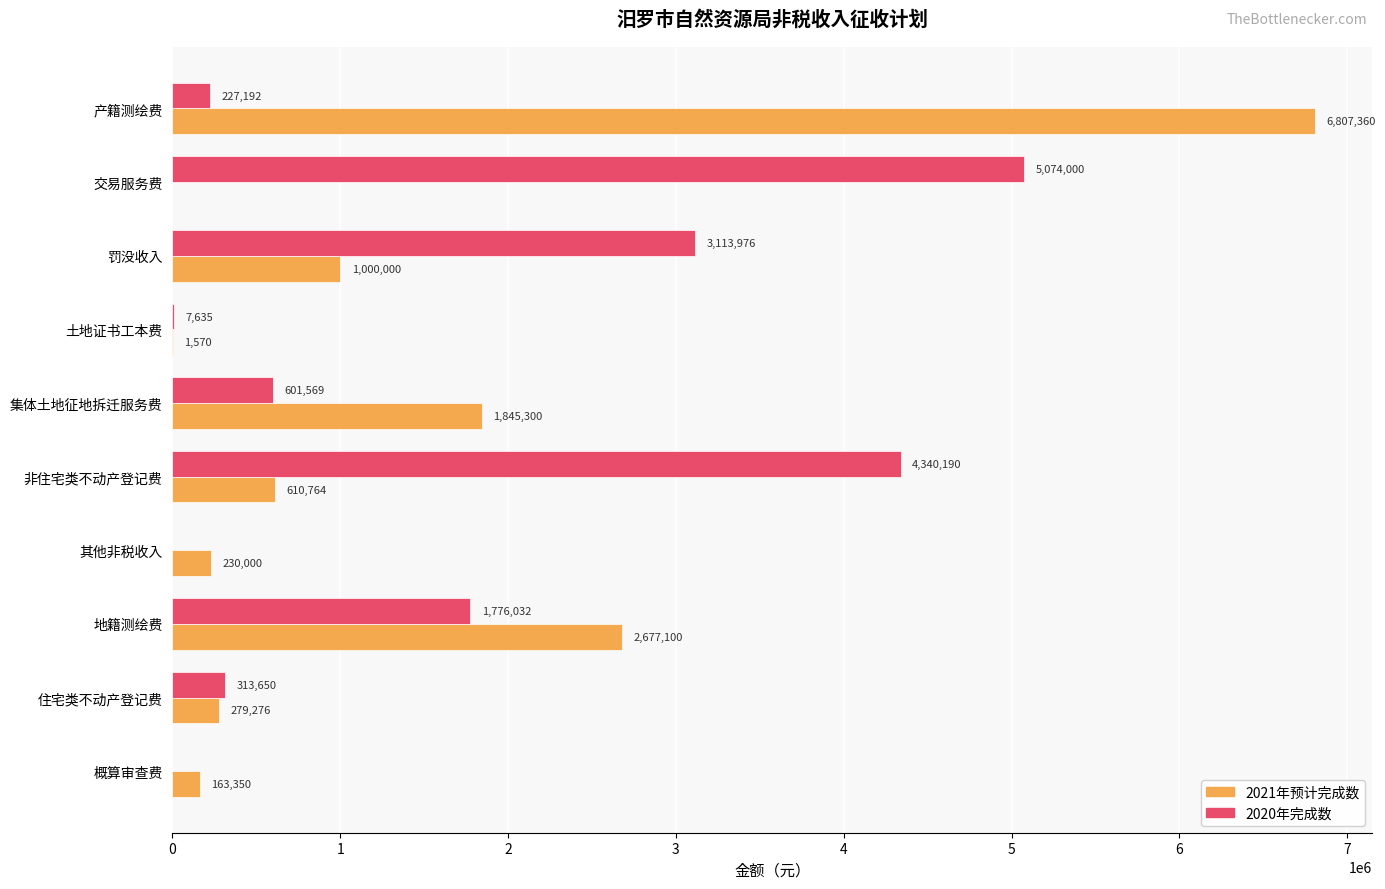

Which series changed the most between 其他非税收入 and 概算审查费?

2021年预计完成数